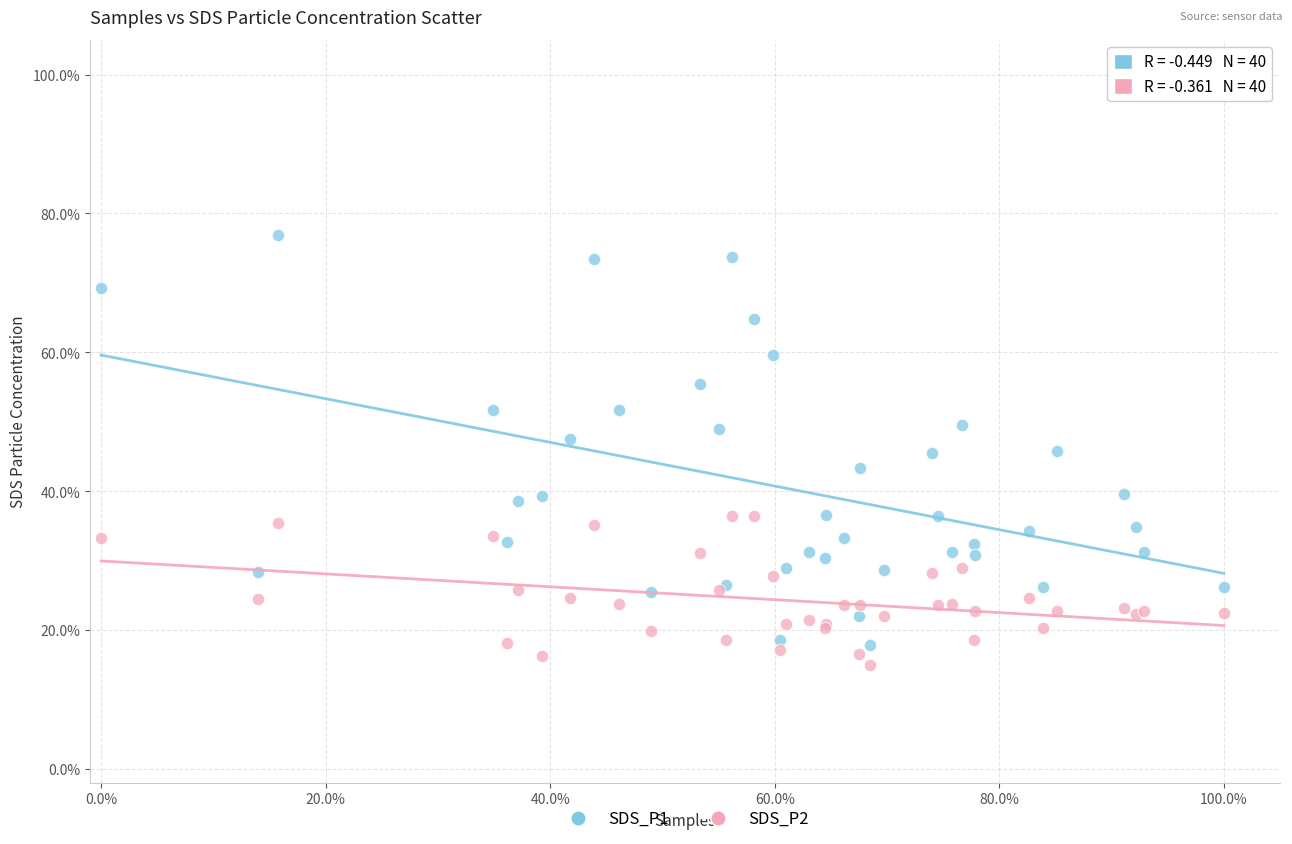

What are all the series names shown in the legend?

SDS_P1, SDS_P2